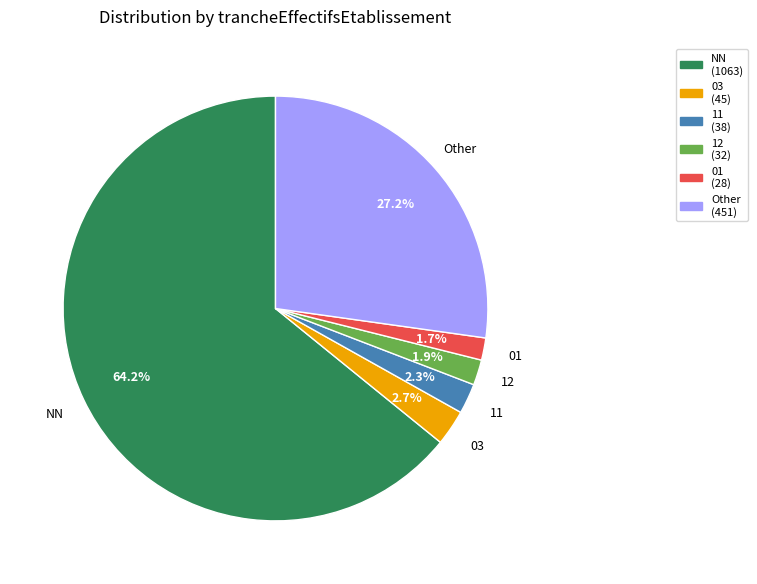

Count the number of slices in the pie.

6